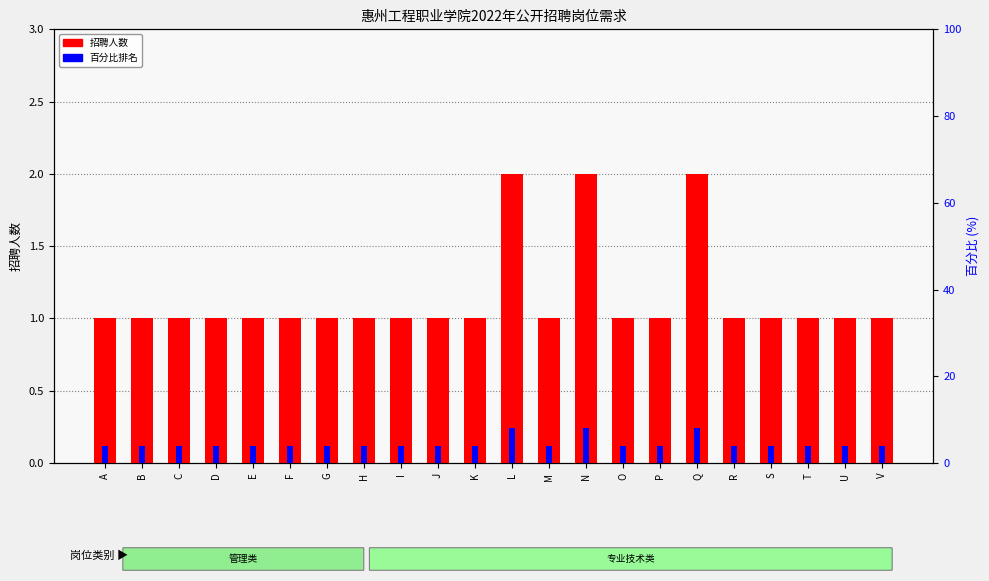

Reading left to right, what are all the values shown in this chart?

招聘人数: 1	1	1	1	1	1	1	1	1	1	1	2	1	2	1	1	2	1	1	1	1	1
百分比排名: 4	4	4	4	4	4	4	4	4	4	4	8	4	8	4	4	8	4	4	4	4	4